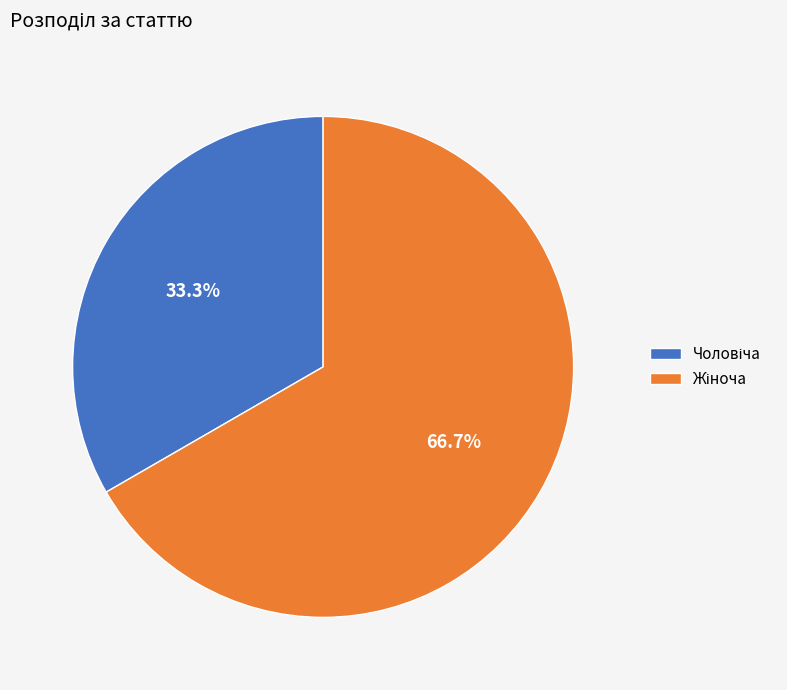

Is there any slice that represents more than half of the pie?

Yes